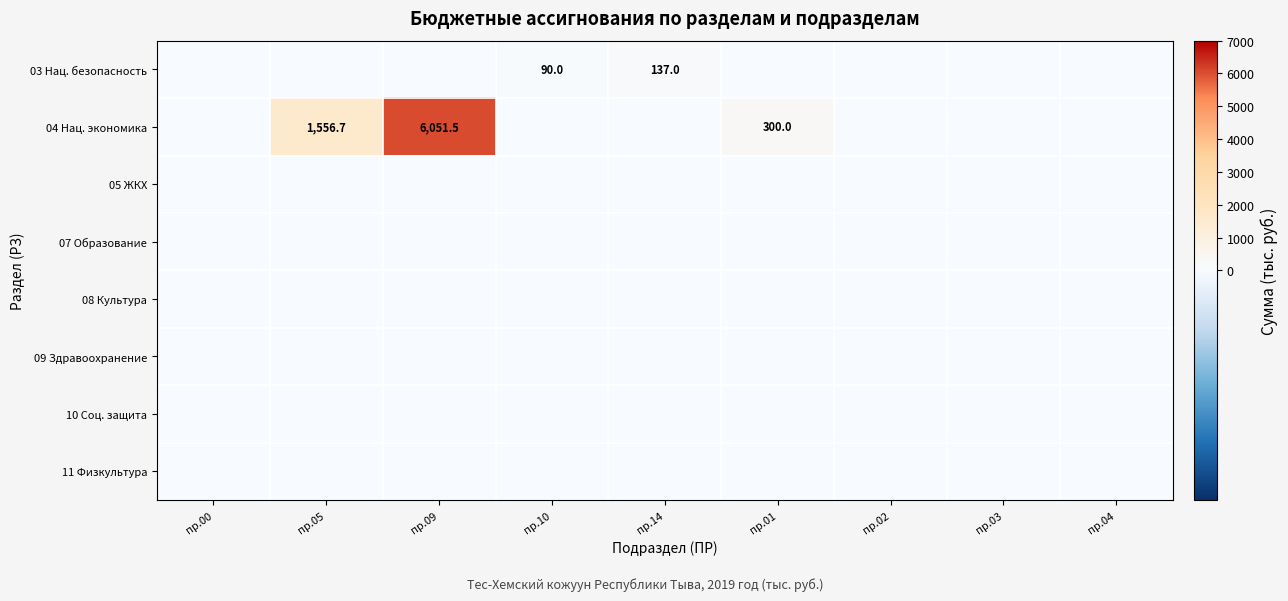

Which label corresponds to the smallest value in the chart?

пр.00